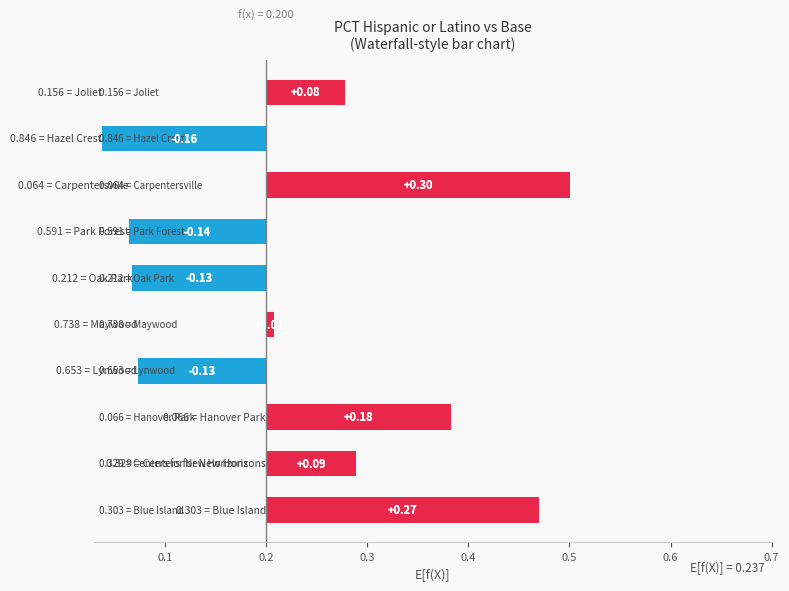

What is the greatest value displayed?

0.8